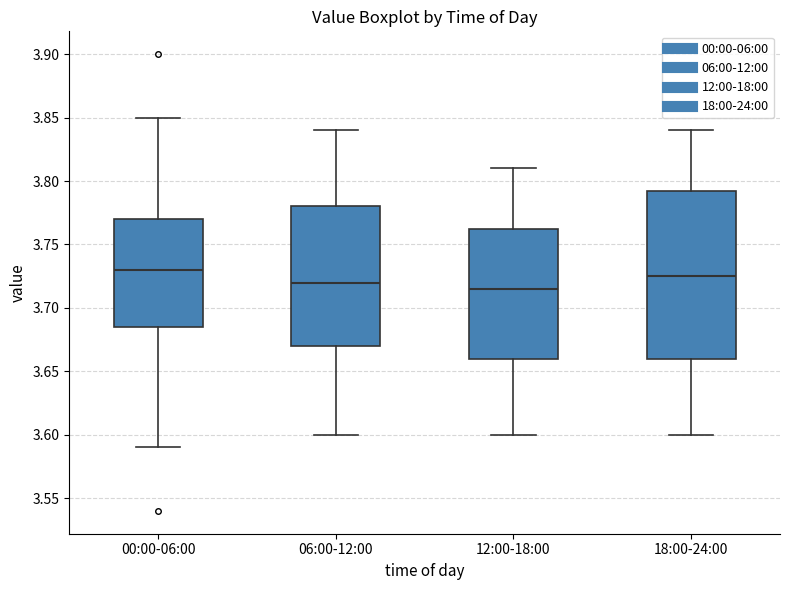

Which box has the lowest median line?

12:00-18:00